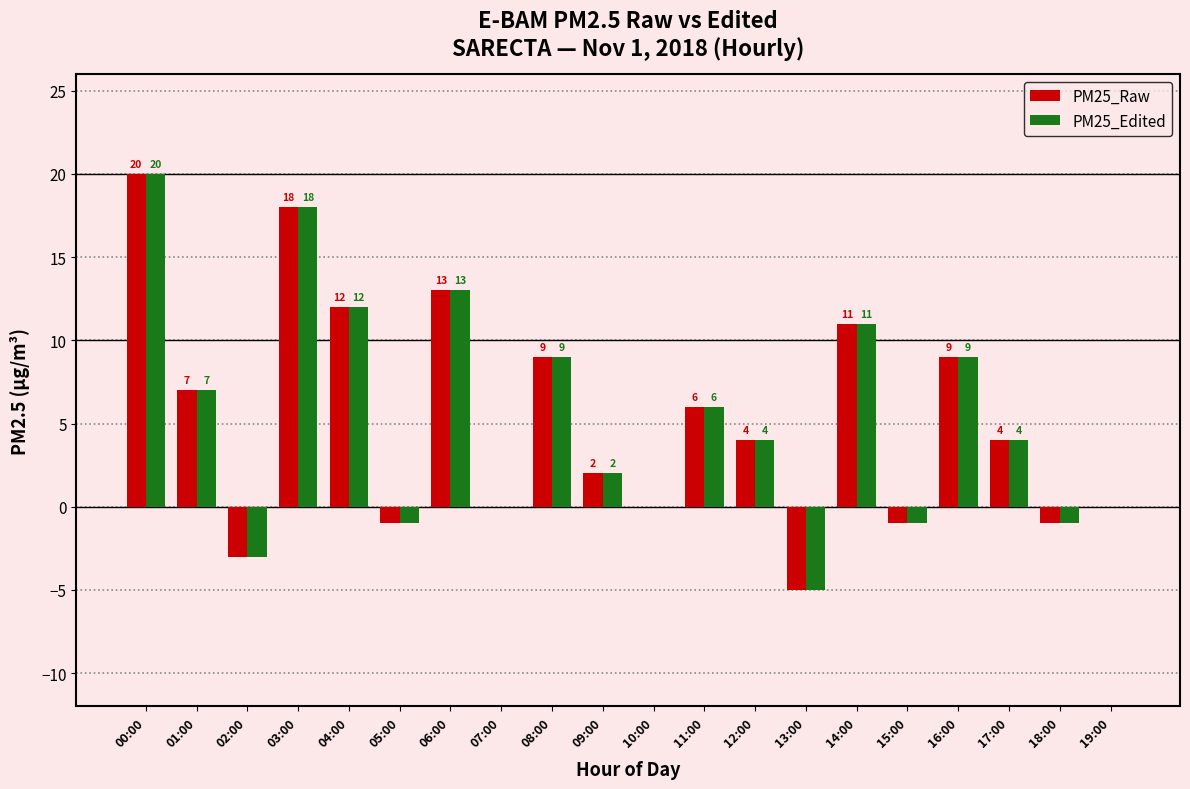

True or false: PM25_Raw has a value of 12 at 04:00.

True